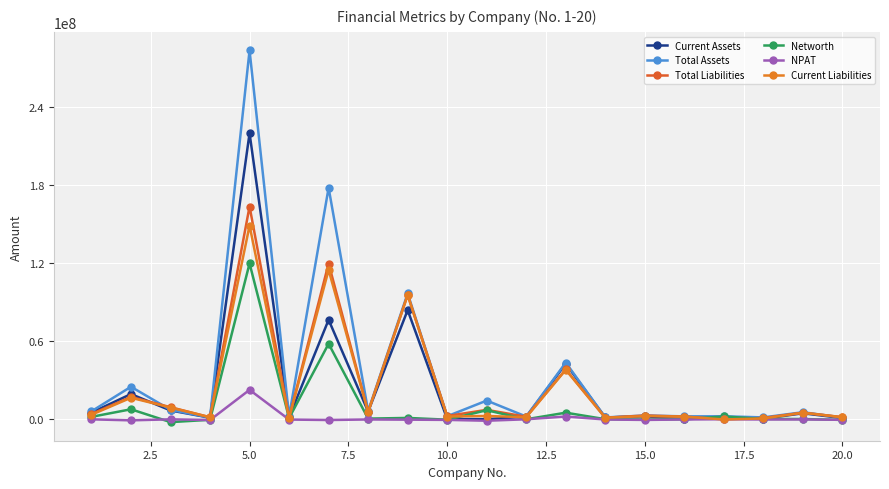

Is this an area chart (filled region under the line)?

No